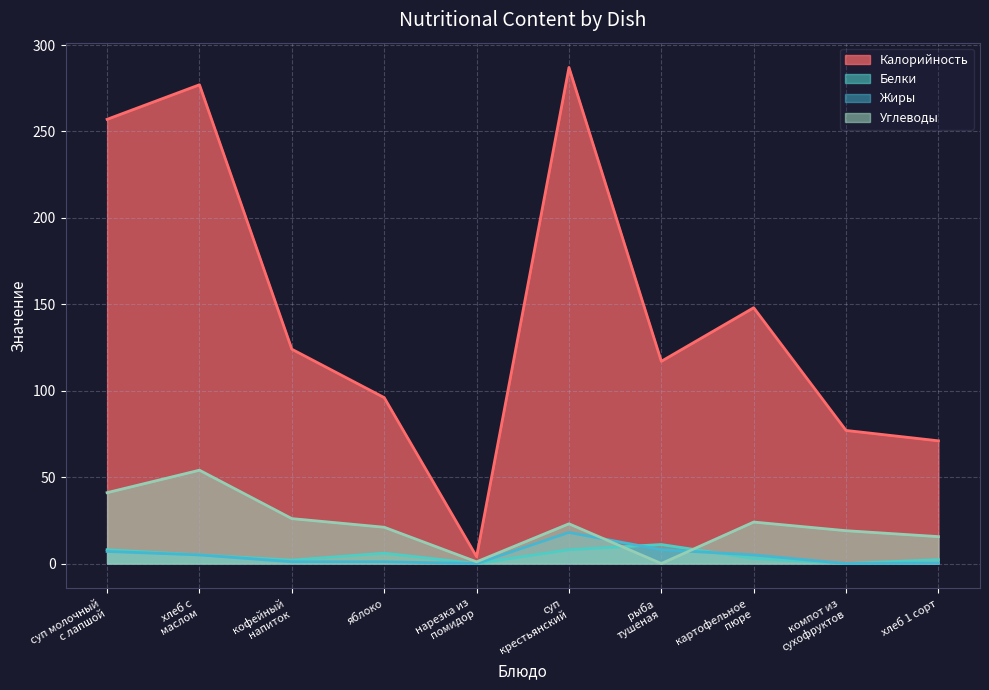

True or false: Калорийность has a value of 60.4 at суп молочный
с лапшой.

False